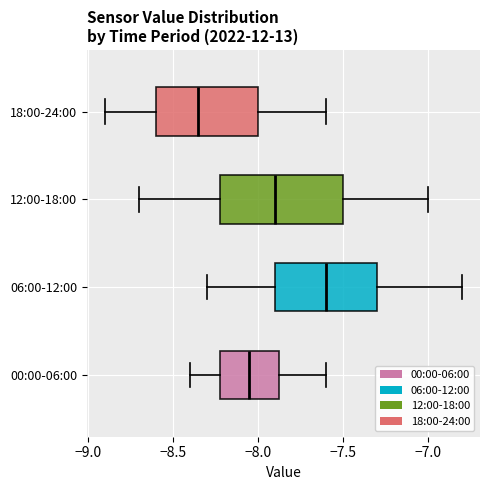

Reading bottom to top, read every box against the x-axis: the position of its median line, the range the box covers, and the ends of its whiskers. The values are not printed on the chart, so give them approximately, as read against the axis.

00:00-06:00: median -8.05, box -8.20 to -7.85, whiskers -8.40 to -7.60
06:00-12:00: median -7.60, box -7.90 to -7.30, whiskers -8.30 to -6.80
12:00-18:00: median -7.90, box -8.20 to -7.50, whiskers -8.70 to -7.00
18:00-24:00: median -8.35, box -8.60 to -8.00, whiskers -8.90 to -7.60